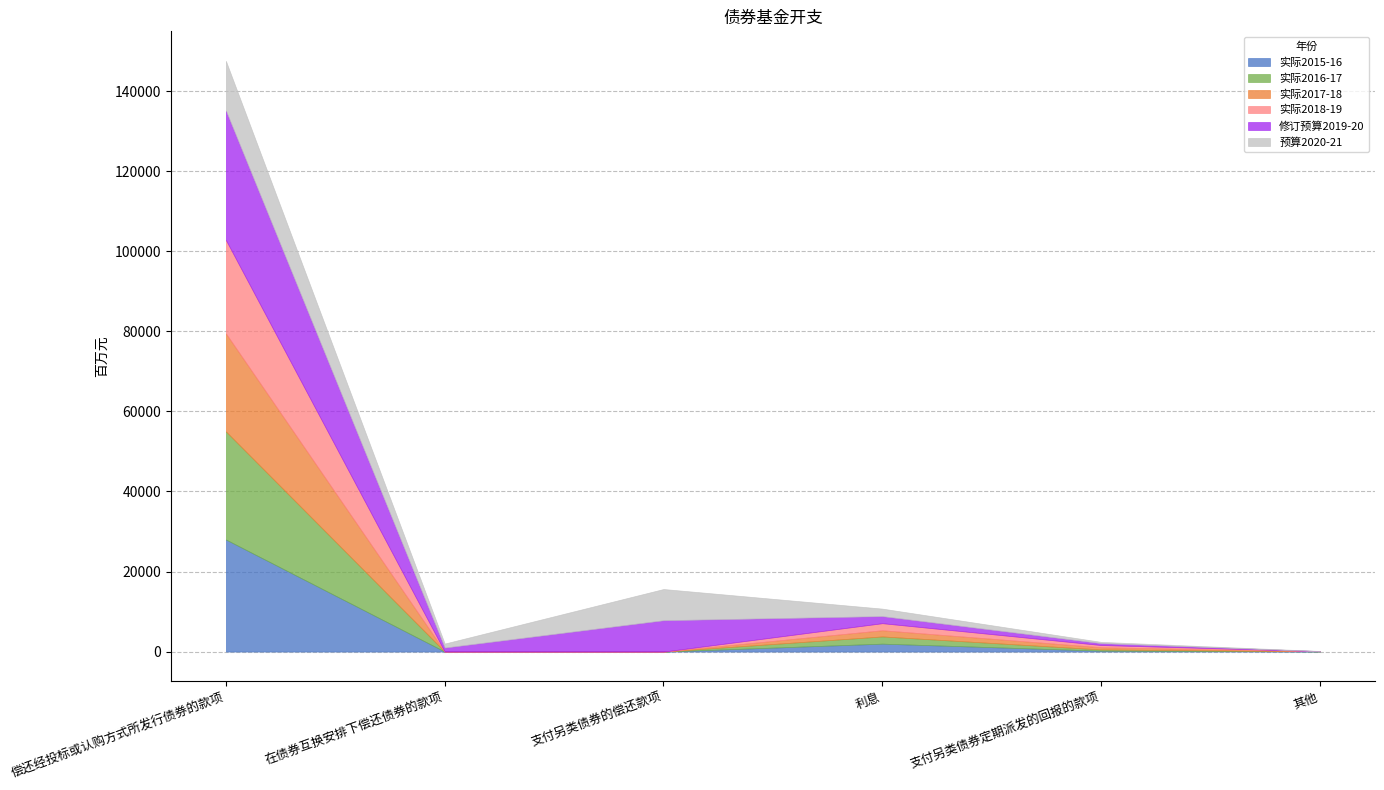

Which series has the widest spread of values?

修订预算2019-20